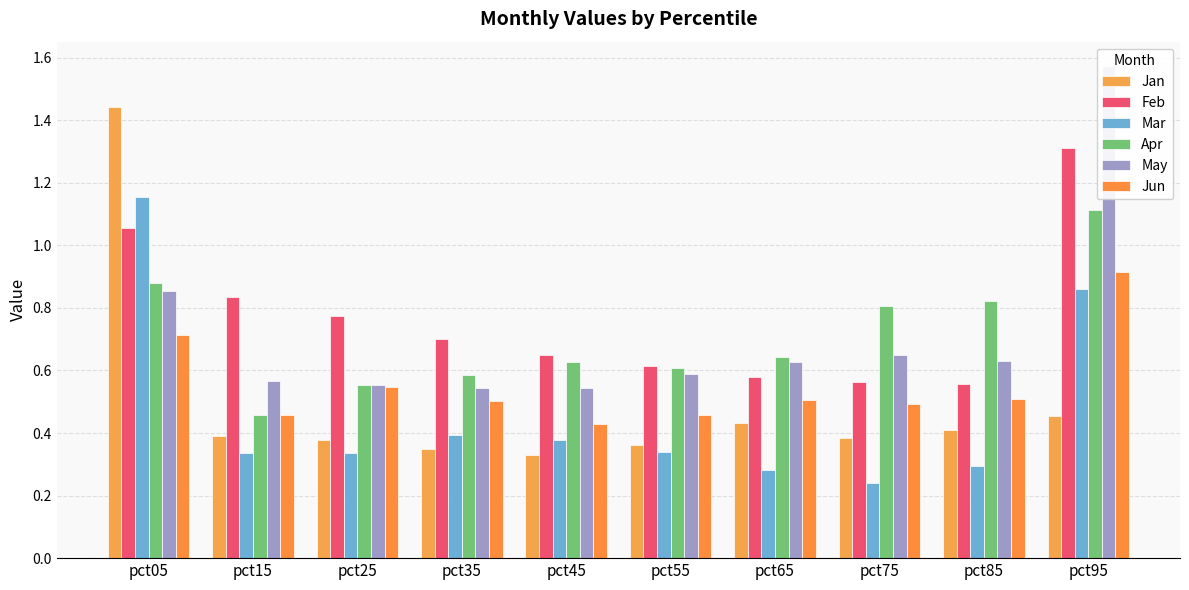

What is the maximum value for Jun?

0.9